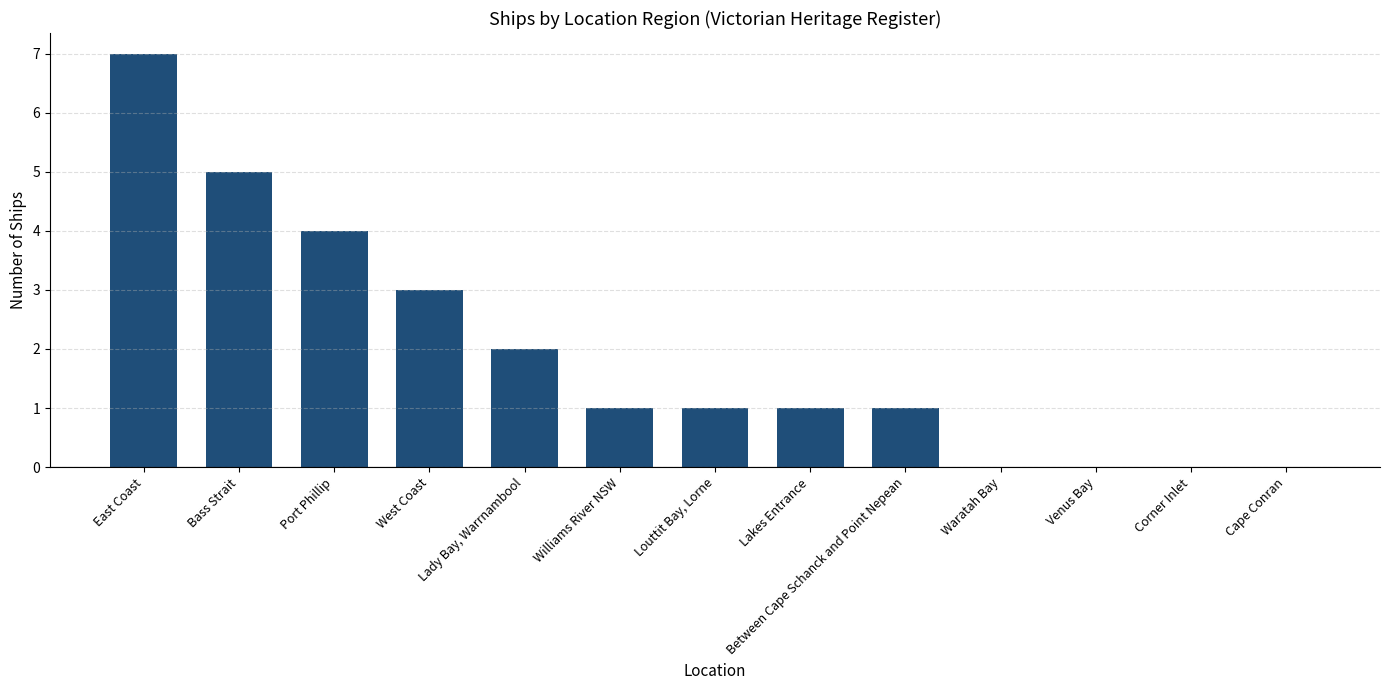

The value at West Coast is 3. True or false?

True